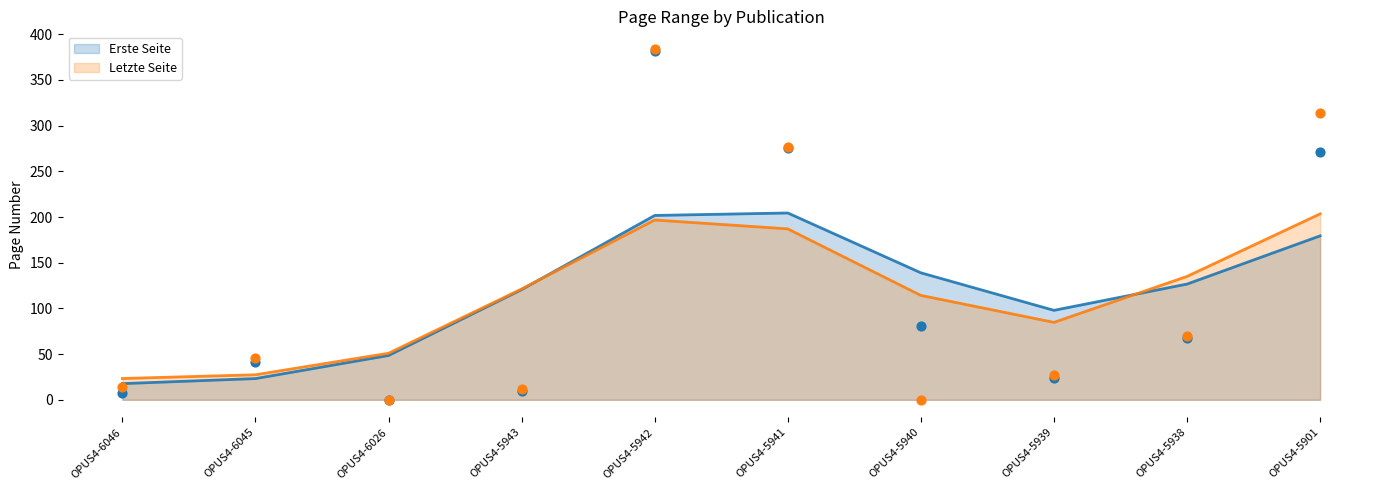

Which series contains the highest Y value?

Letzte Seite